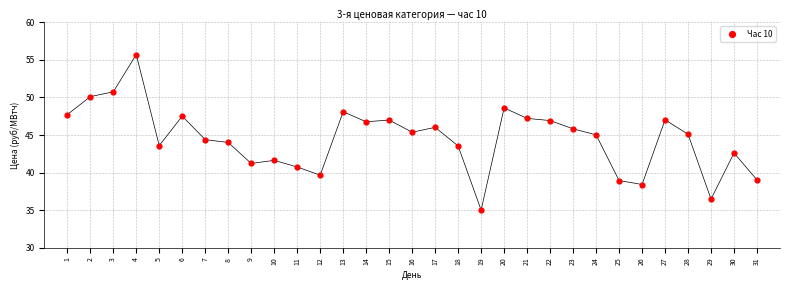

What is the range of Y values (max minus min)?

20.7